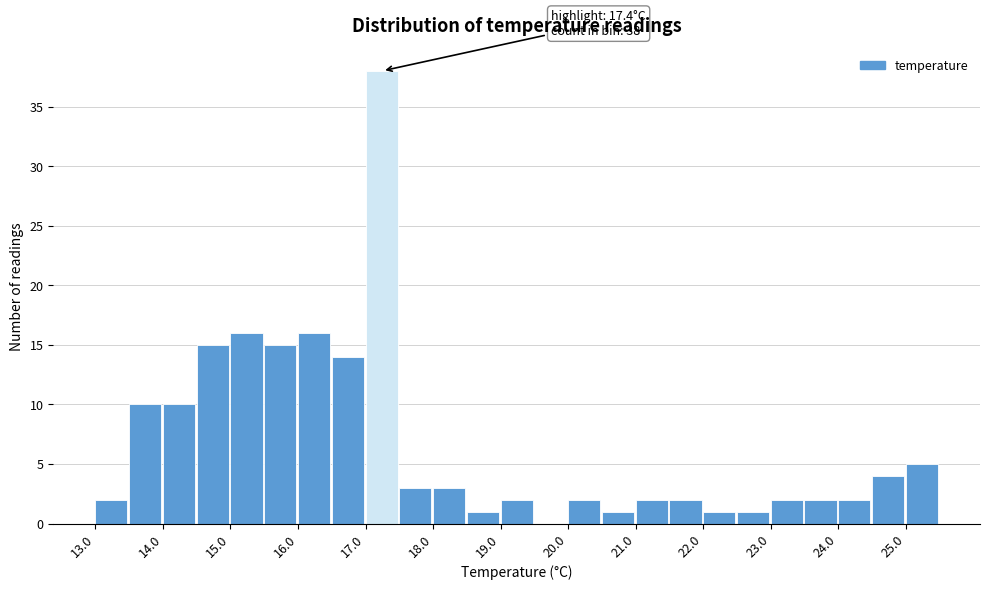

Over which range of the x-axis is the bar tallest?

17.0 to 17.5